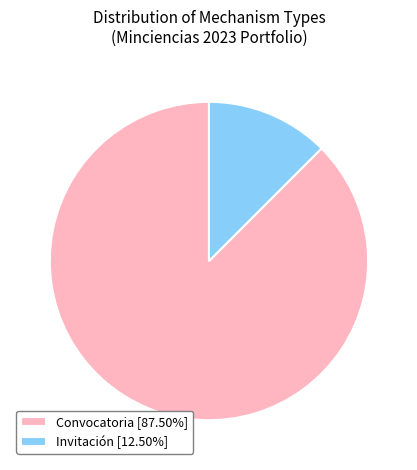

Does Invitación [12.50%] account for over 50% of the chart?

No